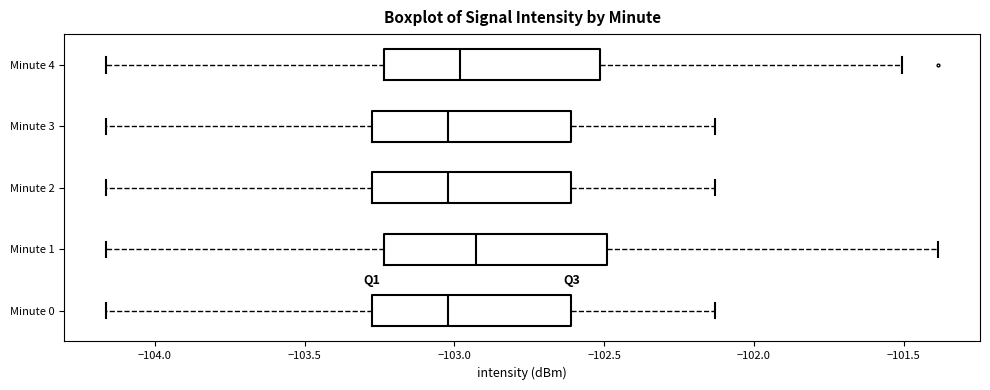

Which box's median line is the furthest to the right?

Minute 1